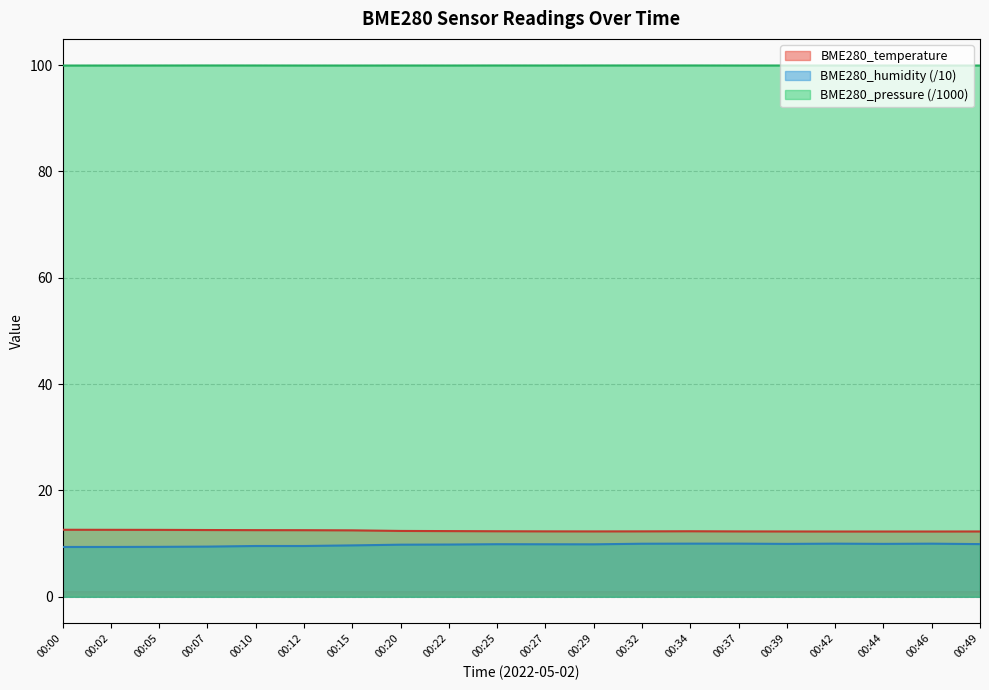

Where is BME280_temperature nearest to the value 12?

00:42